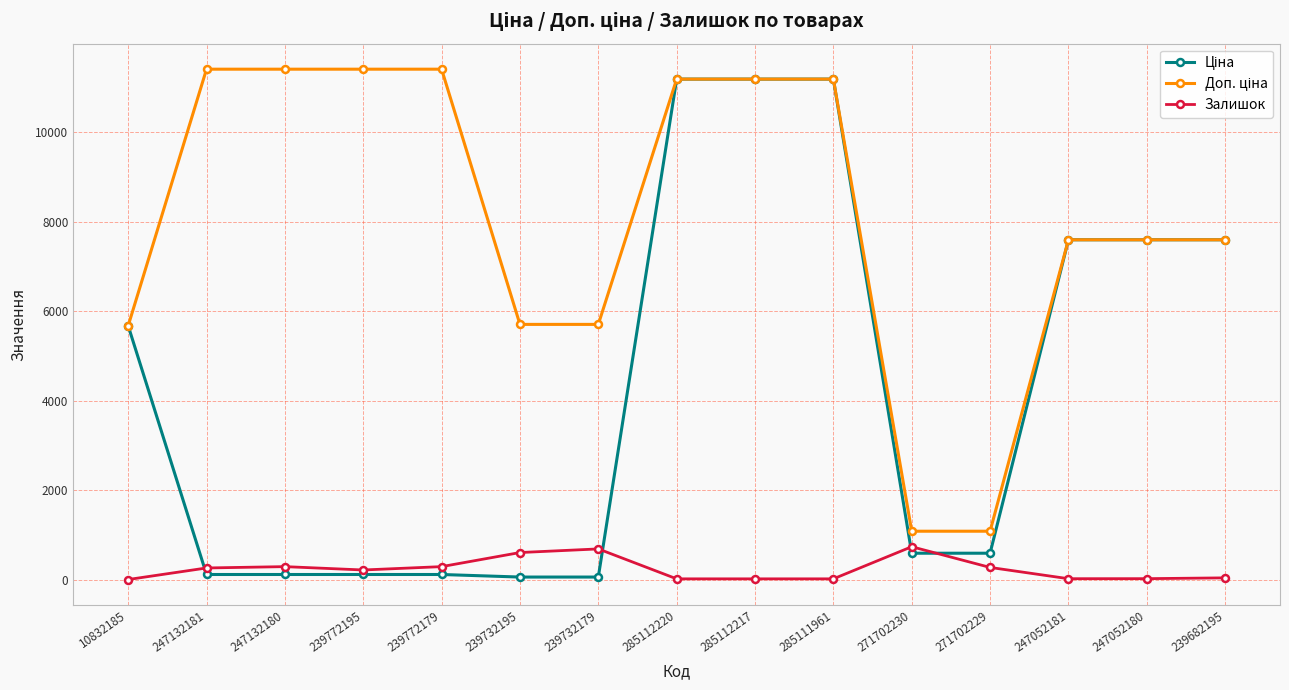

Is it true that Залишок equals 272.0 at 271702229?

True